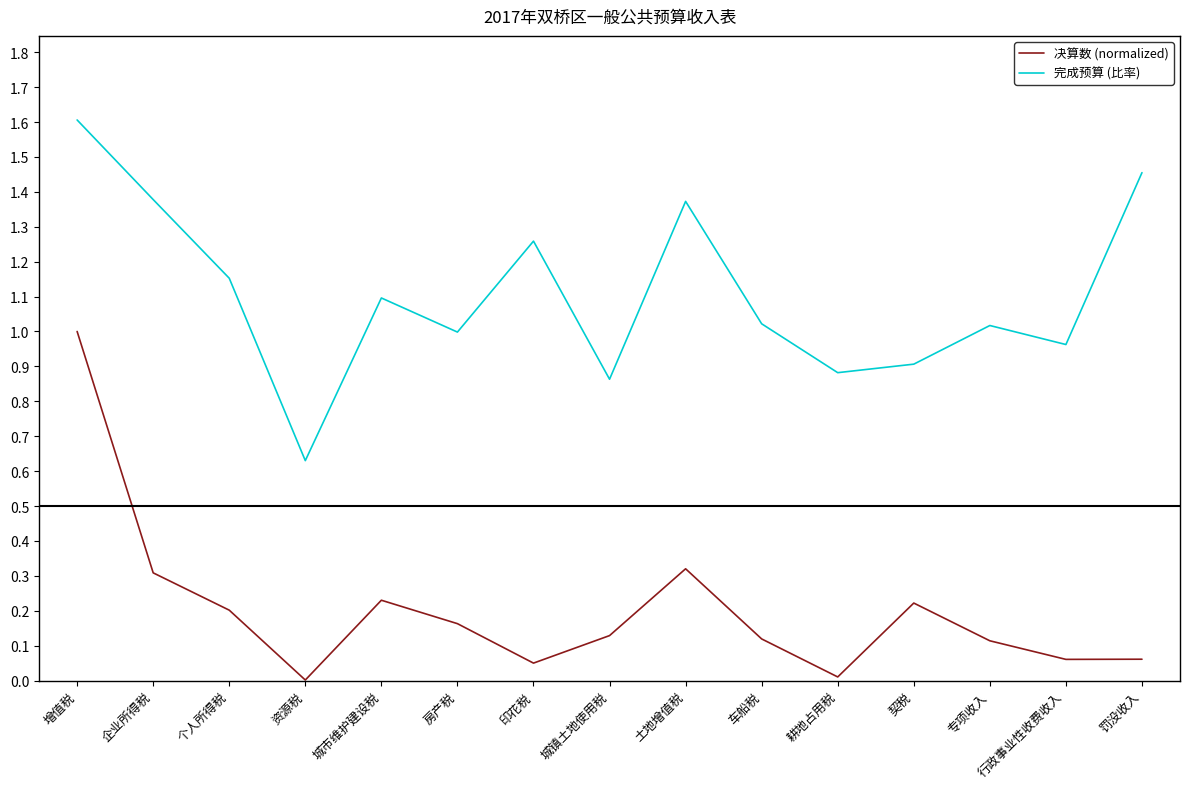

At which category does 完成预算 (比率) reach its first local peak?

城市维护建设税